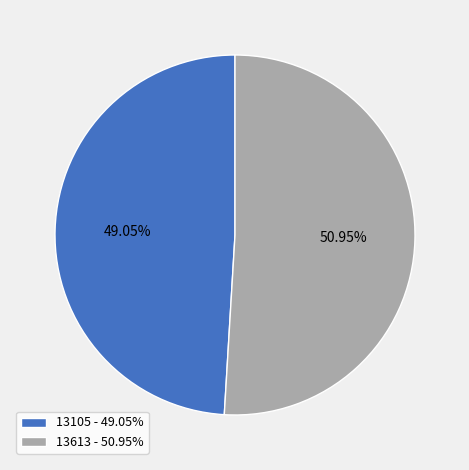

To the nearest percent, what is the average slice percentage?

50%